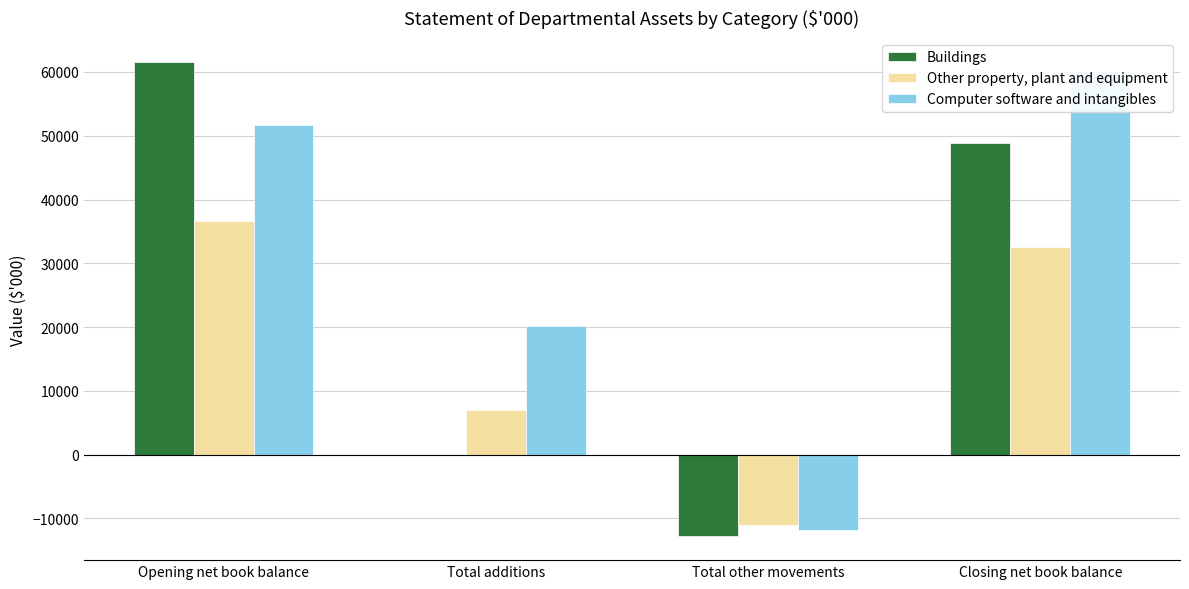

Between Total additions and Closing net book balance, which series saw the biggest shift?

Buildings